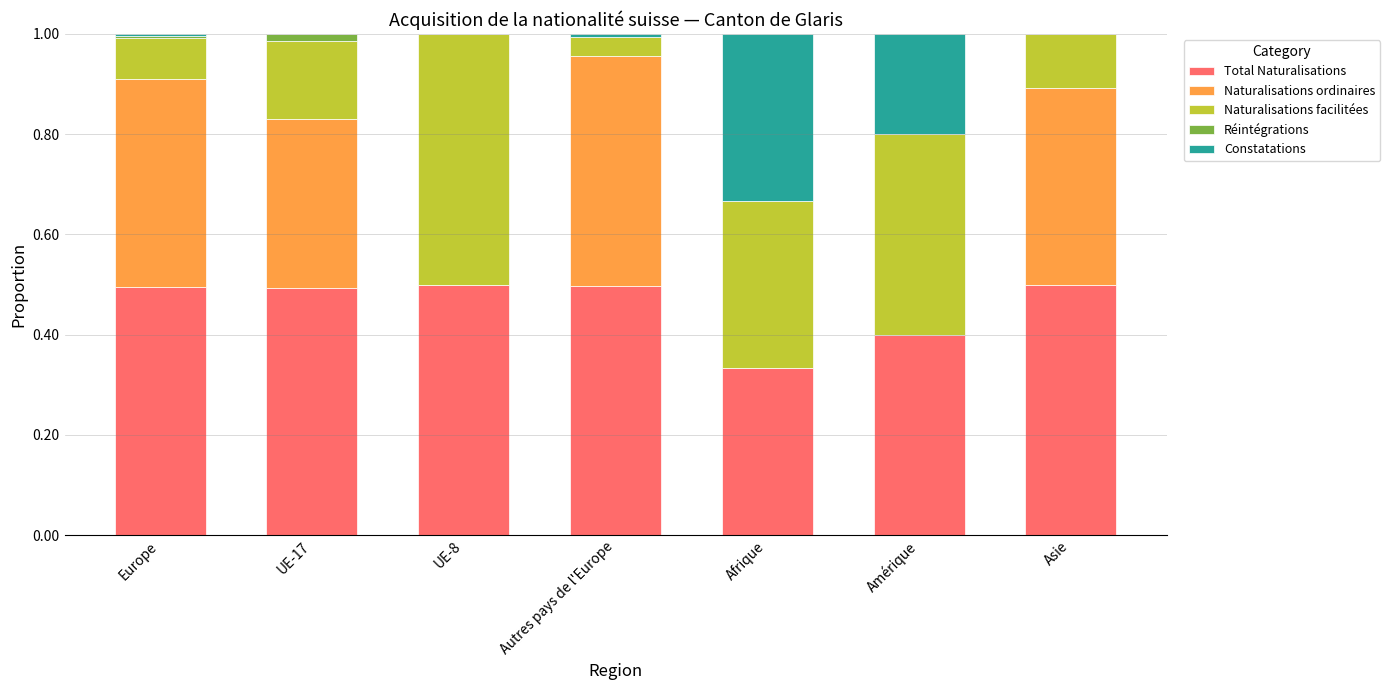

What is the total value across all series at Afrique?

1.0